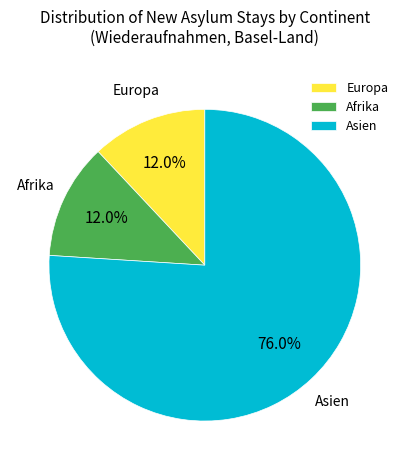

To the nearest percent, what percentage of the pie is Asien?

76%